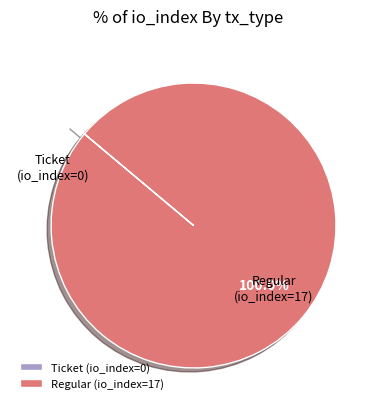

Does any single category account for the majority?

Yes